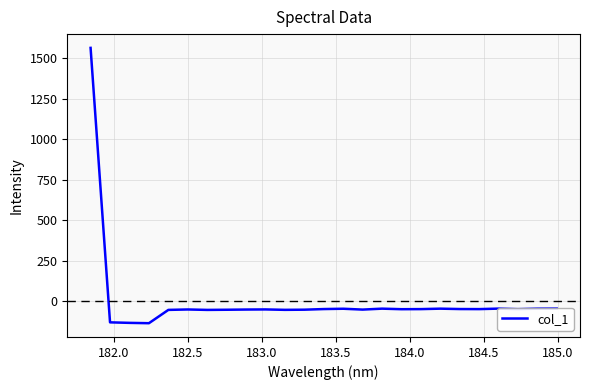

What is the minimum value shown in the chart?

-135.6